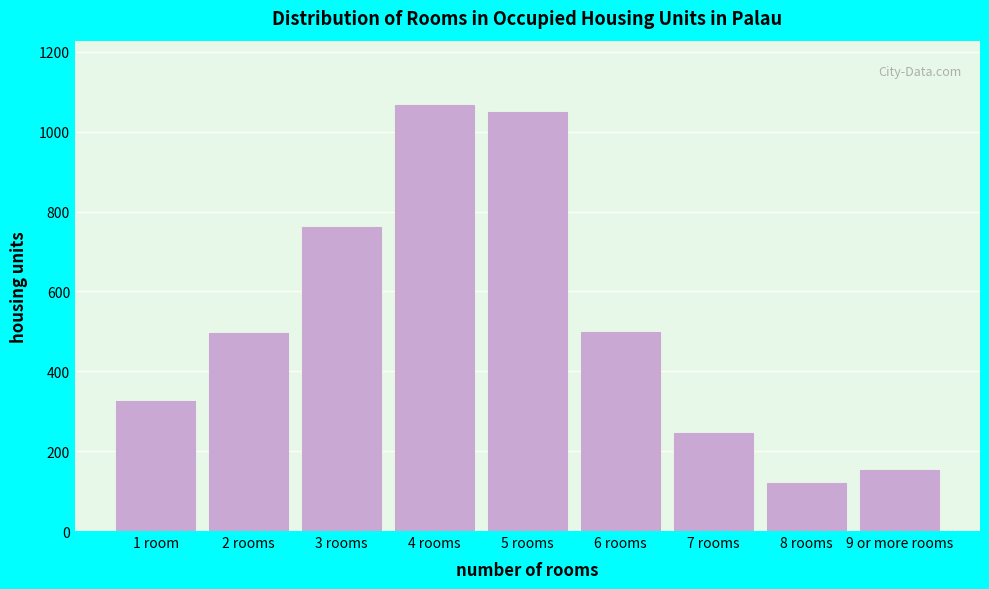

What is the difference between the maximum and minimum values?

948